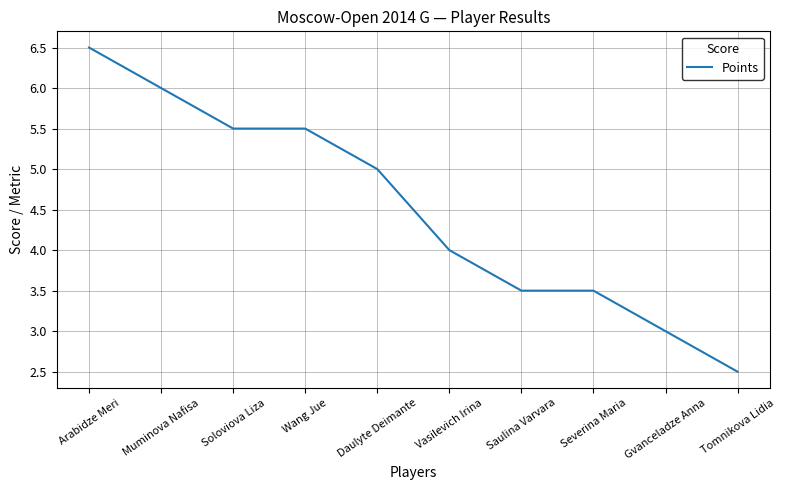

What is the sum of all values?

45.0